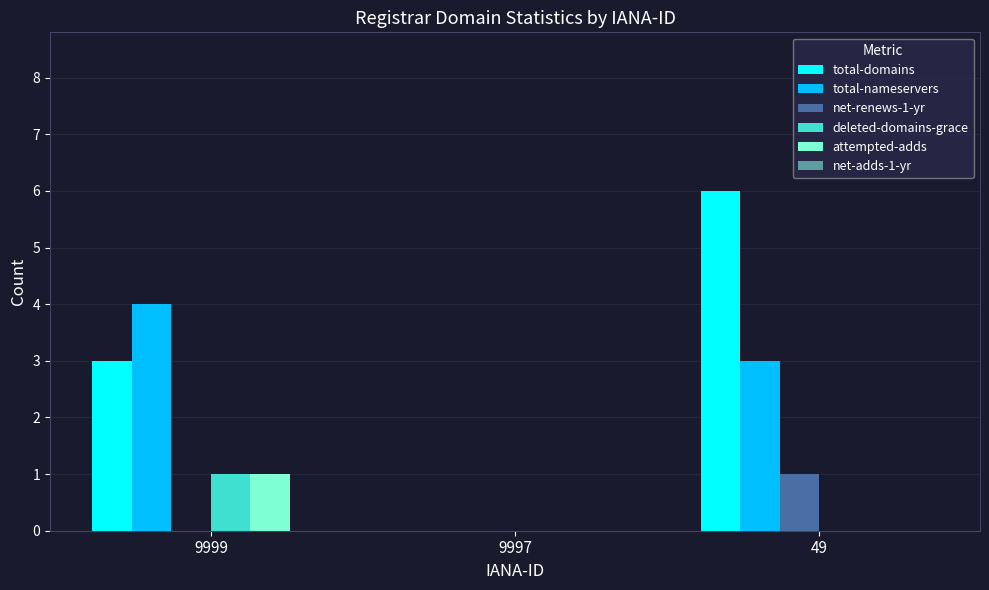

Which category has the highest value across all series?

49